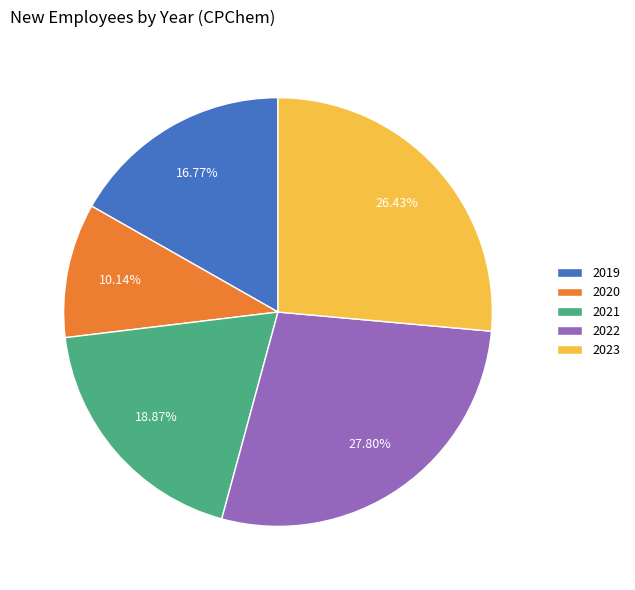

How many segments does this pie chart have?

5